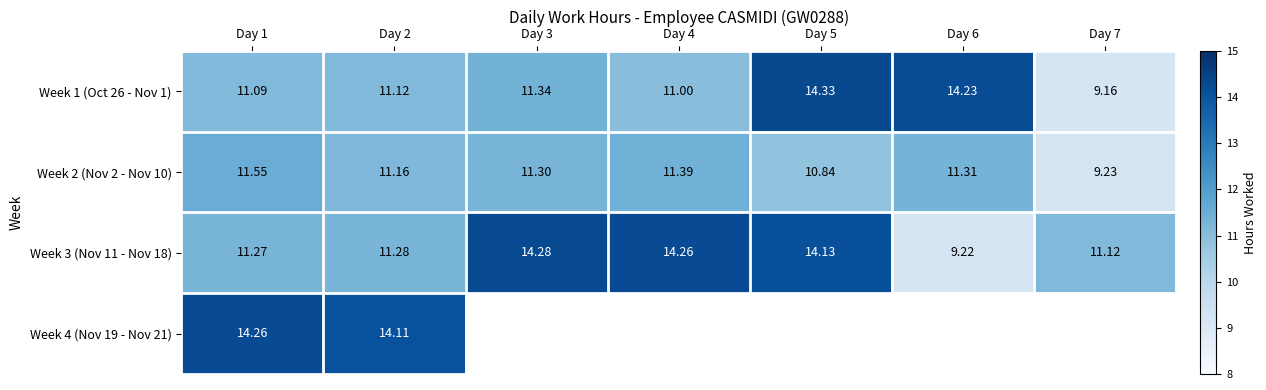

What is the total value across all series at Day 3?

36.9